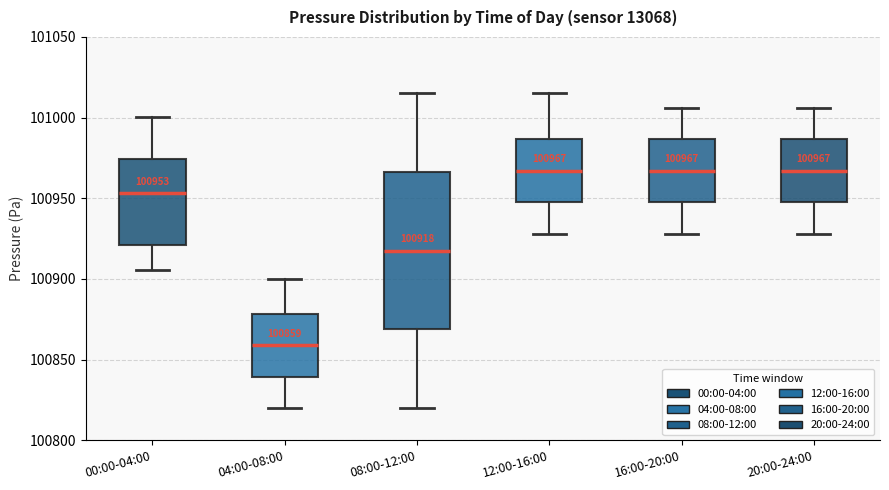

Which box's median line is the lowest?

04:00-08:00